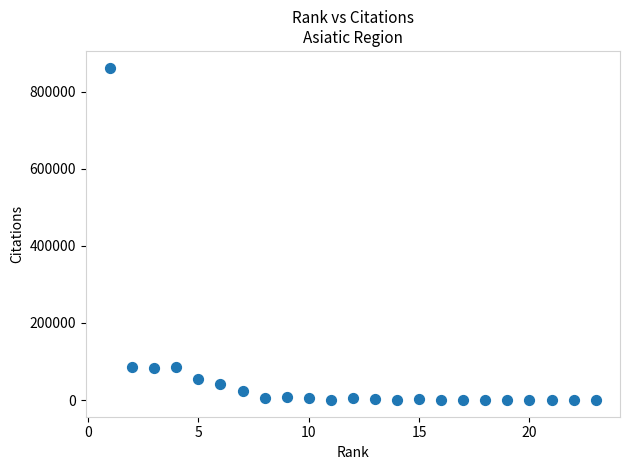

What is the range of X values (max minus min)?

22